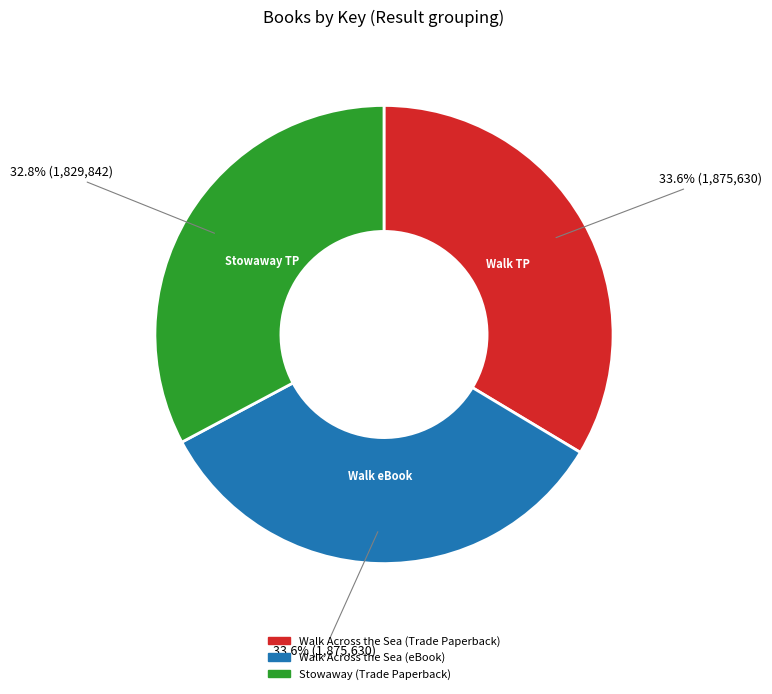

What is the ratio of the value at Walk Across the Sea (eBook) to the value at Stowaway (Trade Paperback)?

1.0